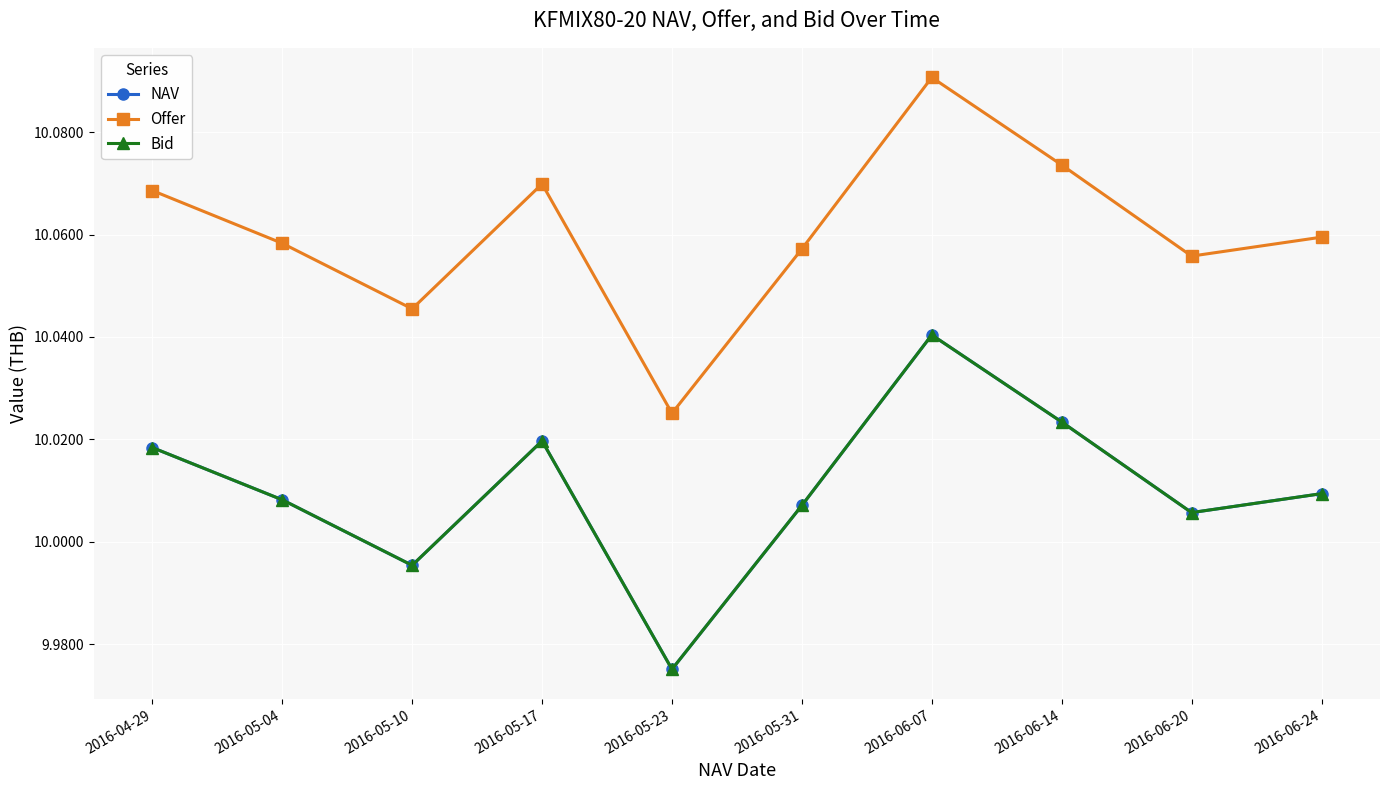

Is this an area chart (filled region under the line)?

No